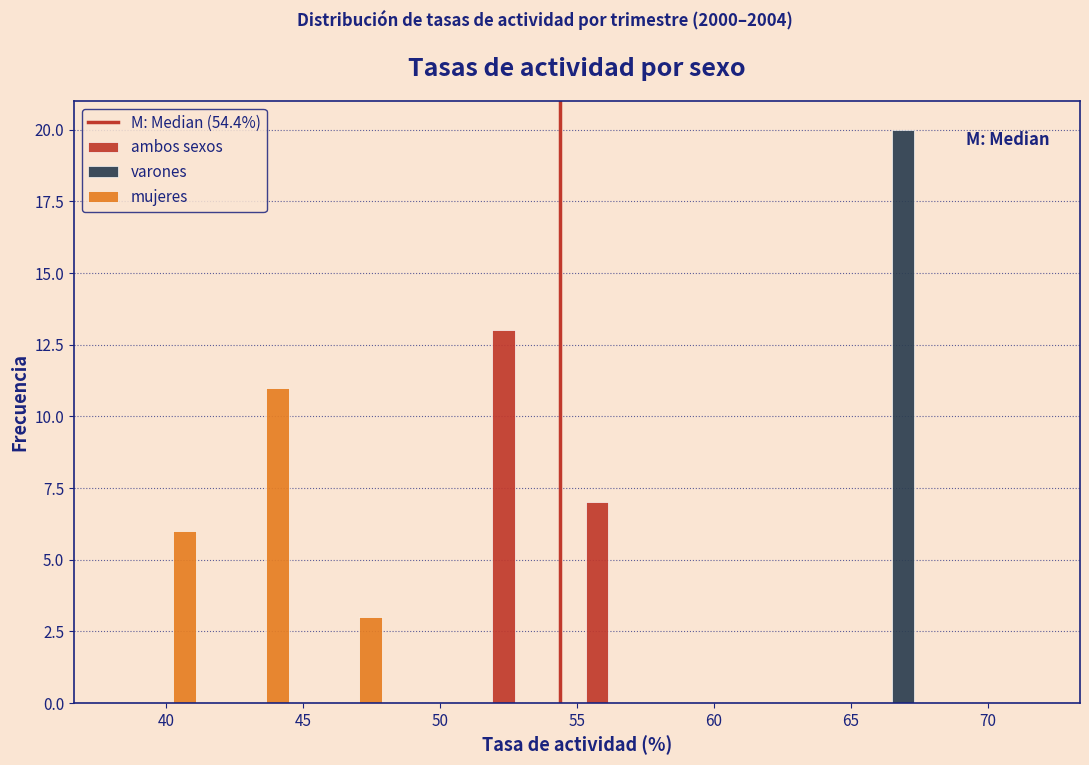

Reading left to right, transcribe this chart: for each range on the x-axis, give the height of each series' bar. Neither the bar edges nor the heights are printed on the chart, so give them approximately, as read against the axes.

38.0 to 41.4: ambos sexos=0	varones=0	mujeres=6
41.4 to 44.8: ambos sexos=0	varones=0	mujeres=11
44.8 to 48.2: ambos sexos=0	varones=0	mujeres=3
48.2 to 51.6: ambos sexos=0	varones=0	mujeres=0
51.6 to 55.0: ambos sexos=13	varones=0	mujeres=0
55.0 to 58.4: ambos sexos=7	varones=0	mujeres=0
58.4 to 61.8: ambos sexos=0	varones=0	mujeres=0
61.8 to 65.2: ambos sexos=0	varones=0	mujeres=0
65.2 to 68.6: ambos sexos=0	varones=20	mujeres=0
68.6 to 72.0: ambos sexos=0	varones=0	mujeres=0